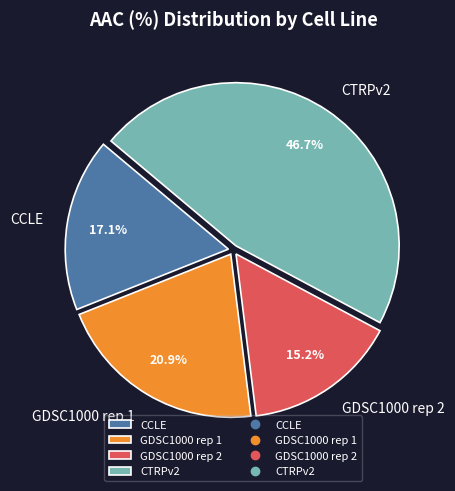

Is it true that CTRPv2 is 47% of the pie?

True